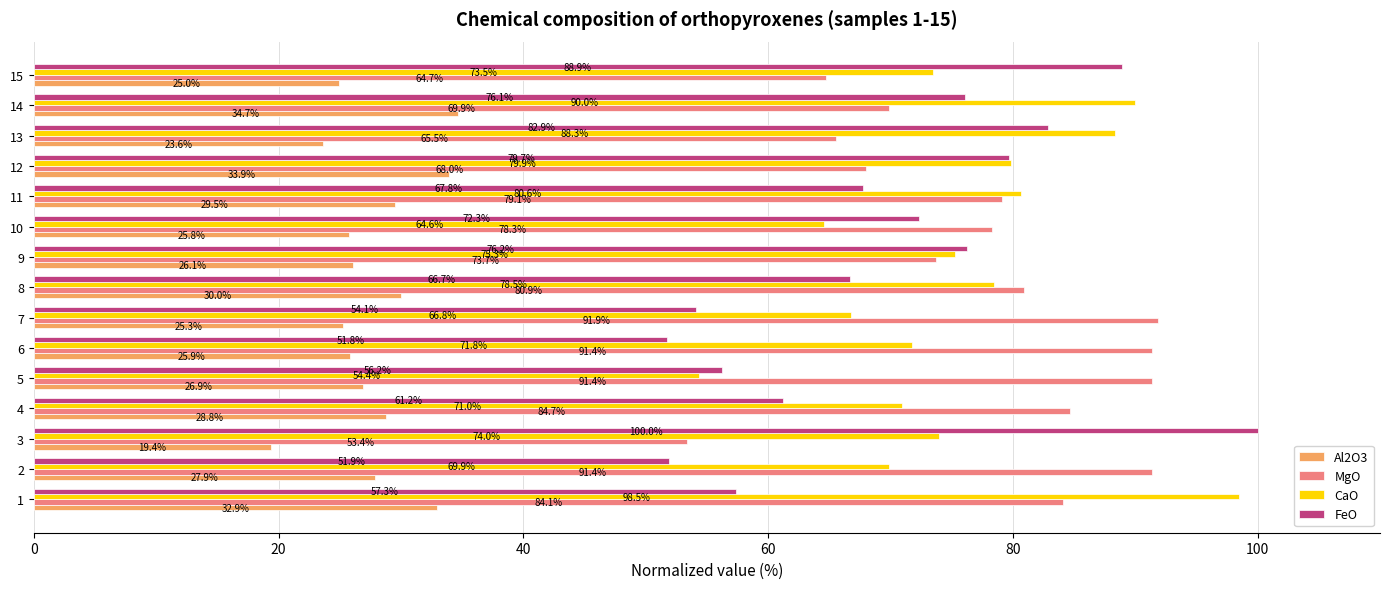

Which series has the widest spread of values?

FeO